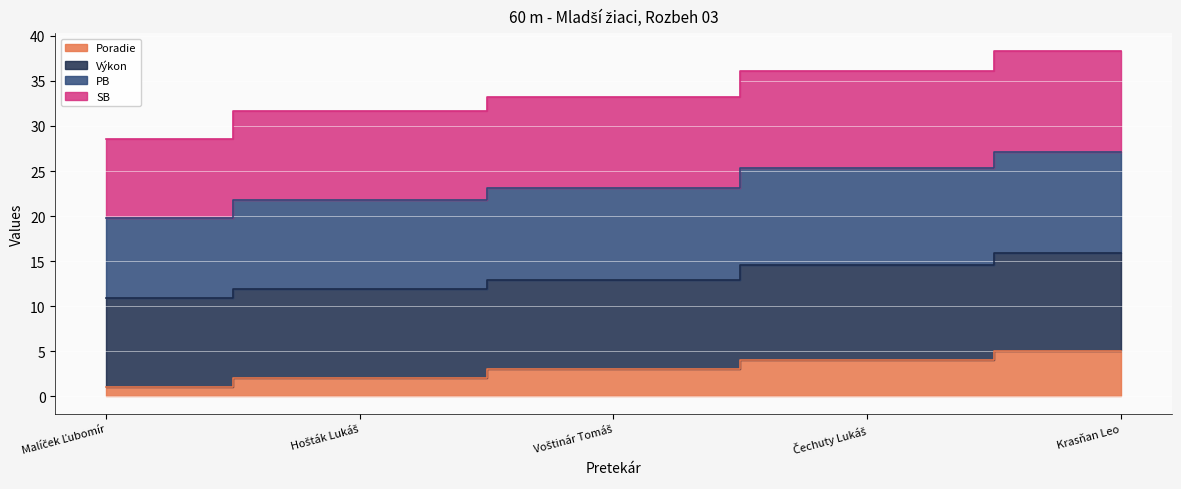

Which label corresponds to the largest value in the chart?

Krasňan Leo